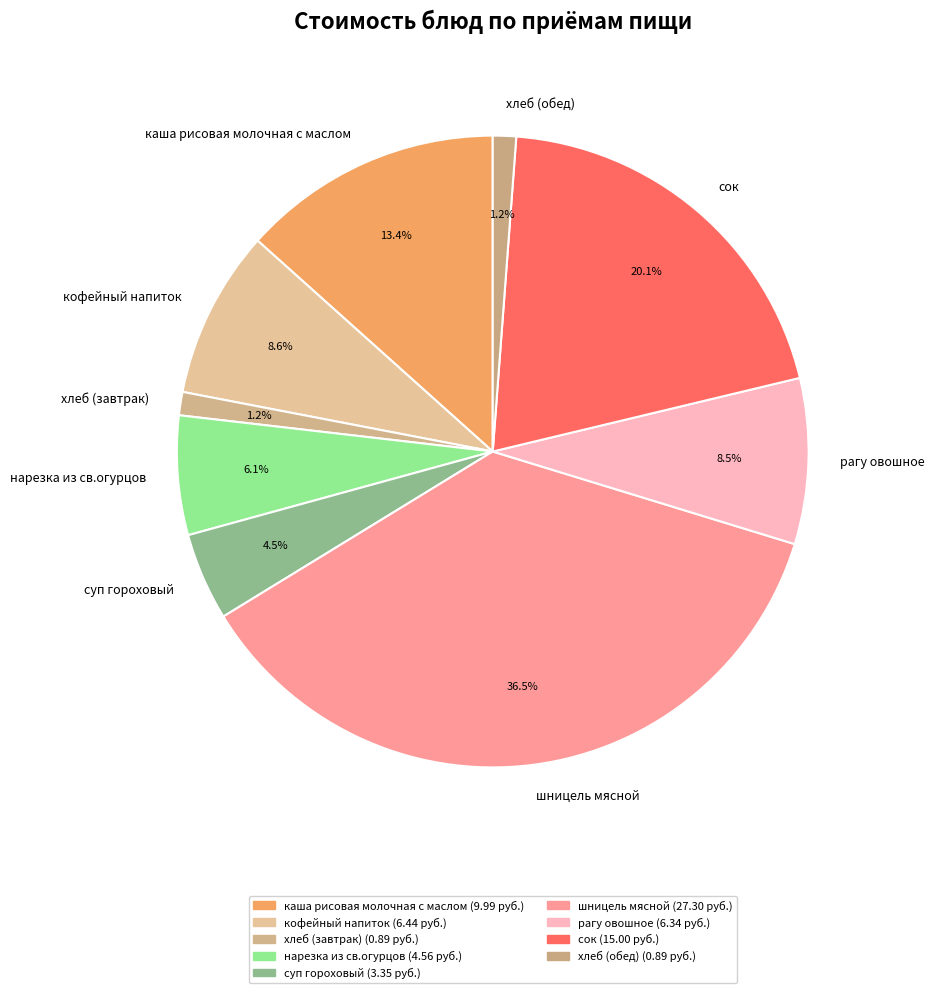

True or false: каша рисовая молочная с маслом accounts for 25% of the total.

False